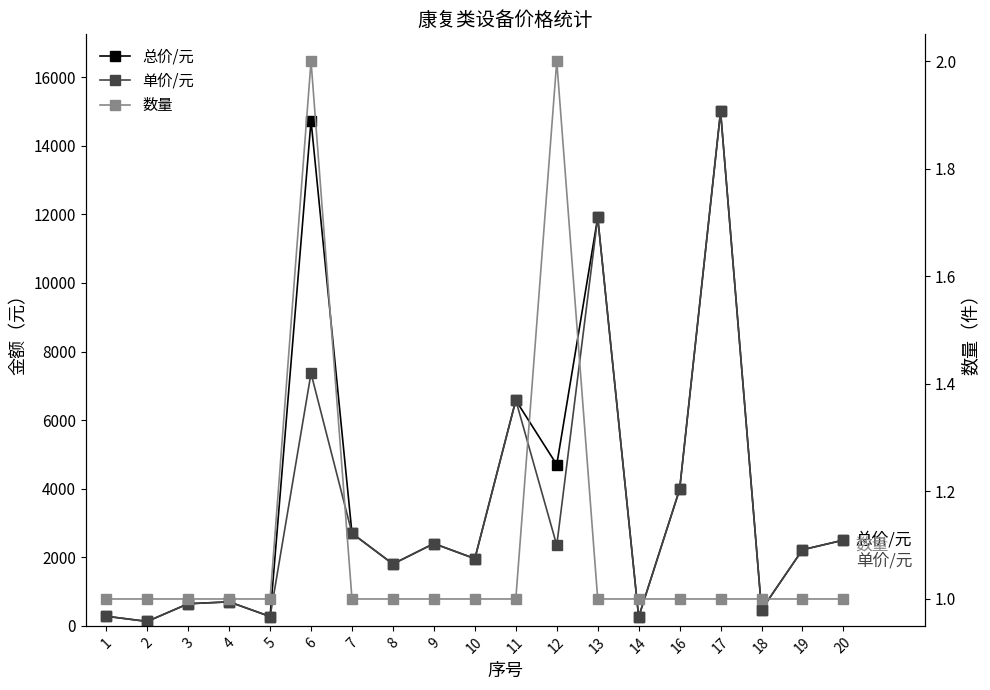

Is the value of 总价/元 at 19 greater than the value of 数量 at 9?

Yes